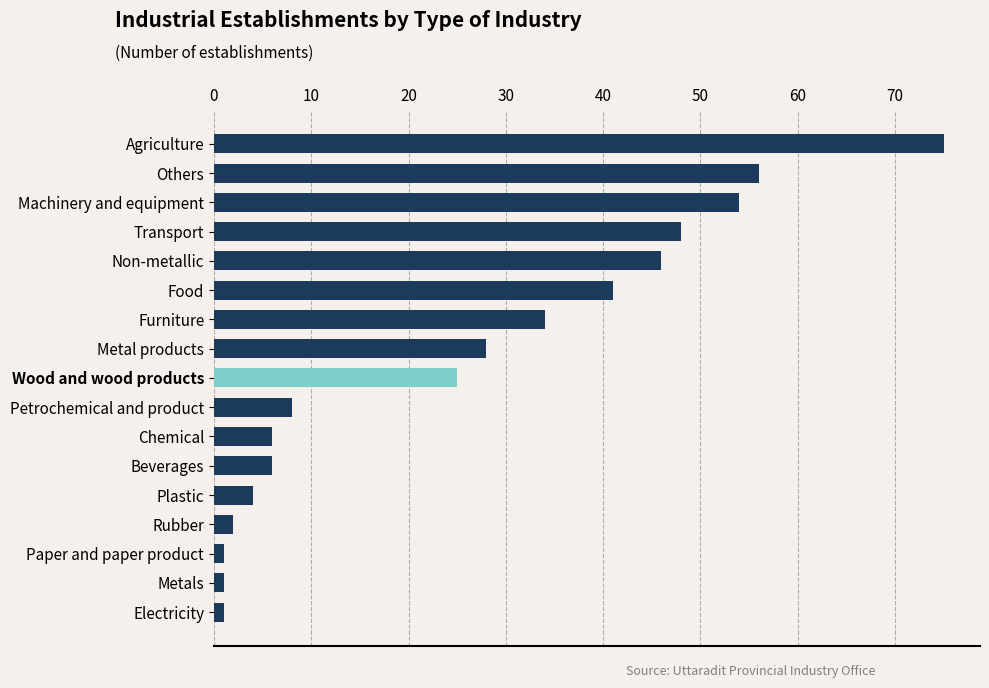

Are the bars horizontal?

Yes